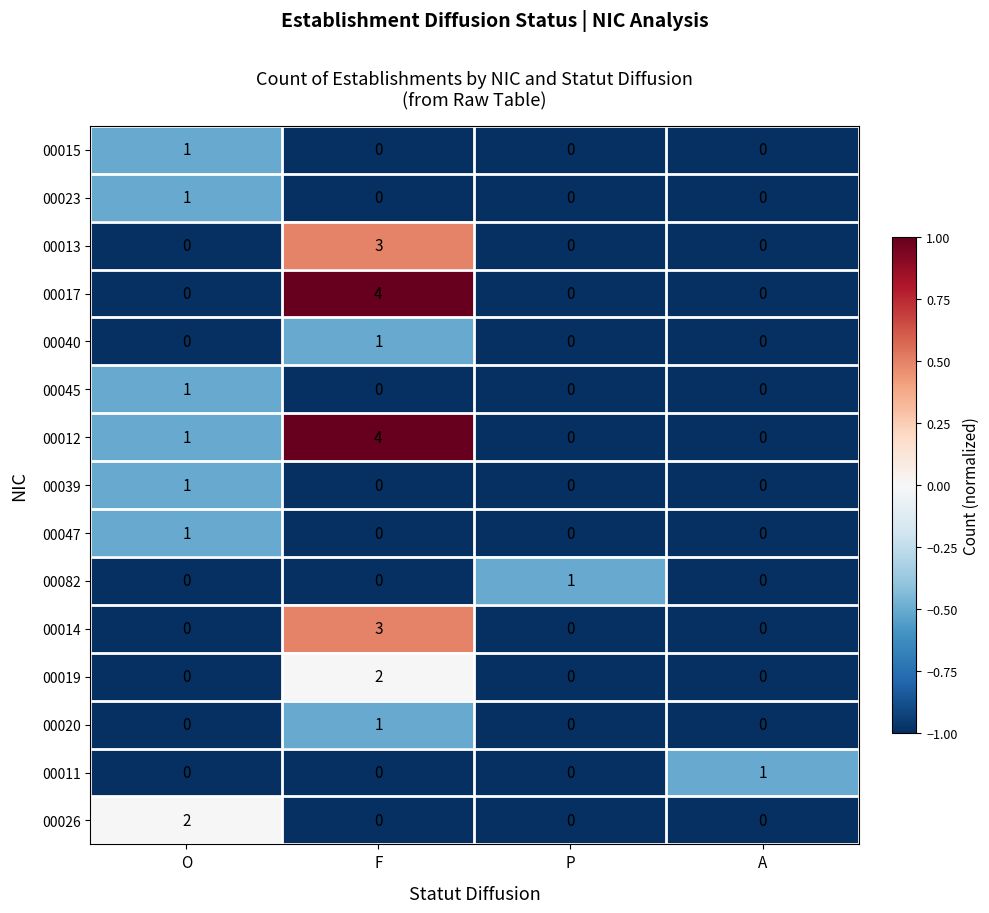

Is it true that 00013 equals -2 at P?

False